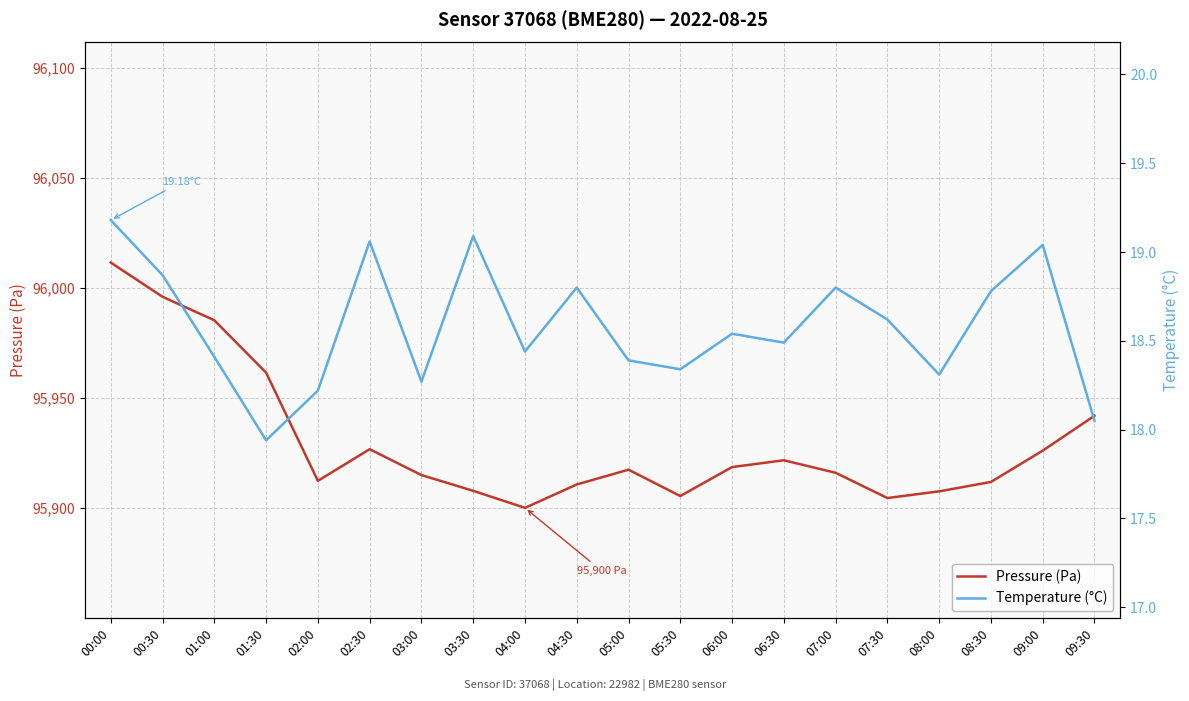

What are all the series names shown in the legend?

Pressure (Pa), Temperature (°C)